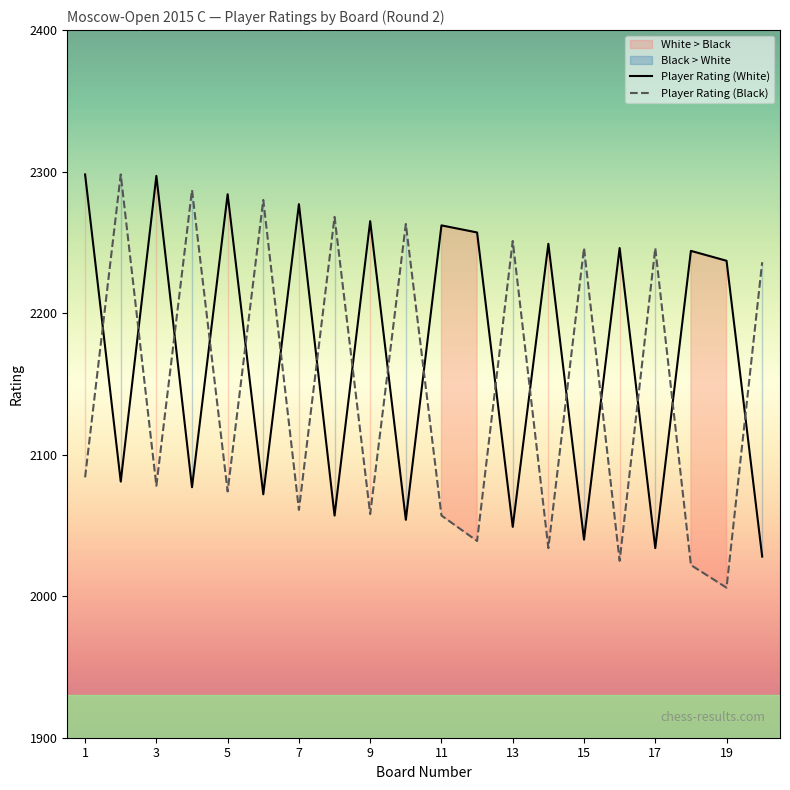

What is the spread (max minus min) of values at 18?

222